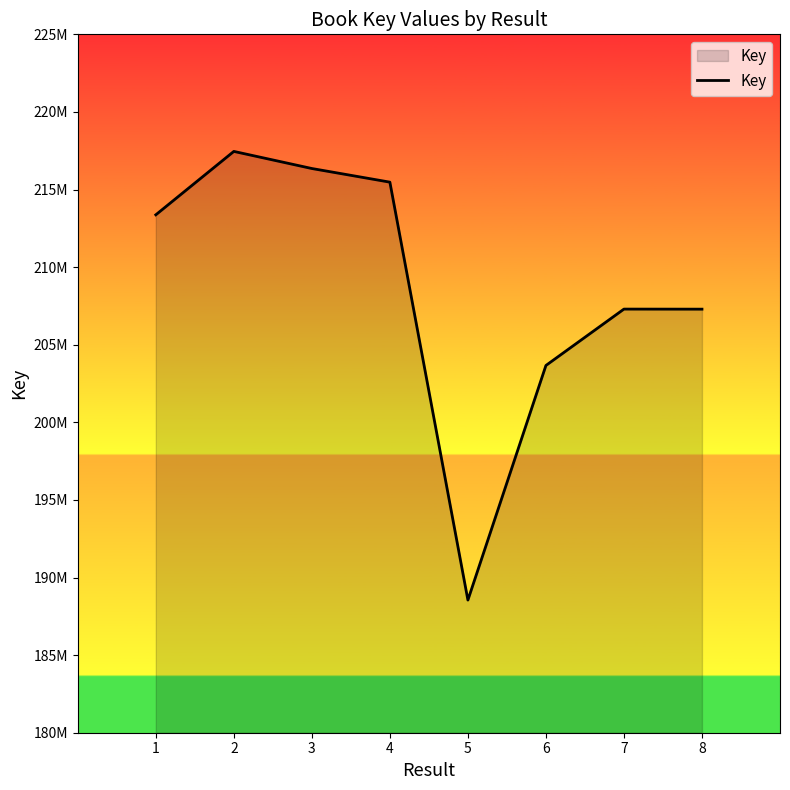

The chart shows a value of 203663871 at 6. True or false?

True